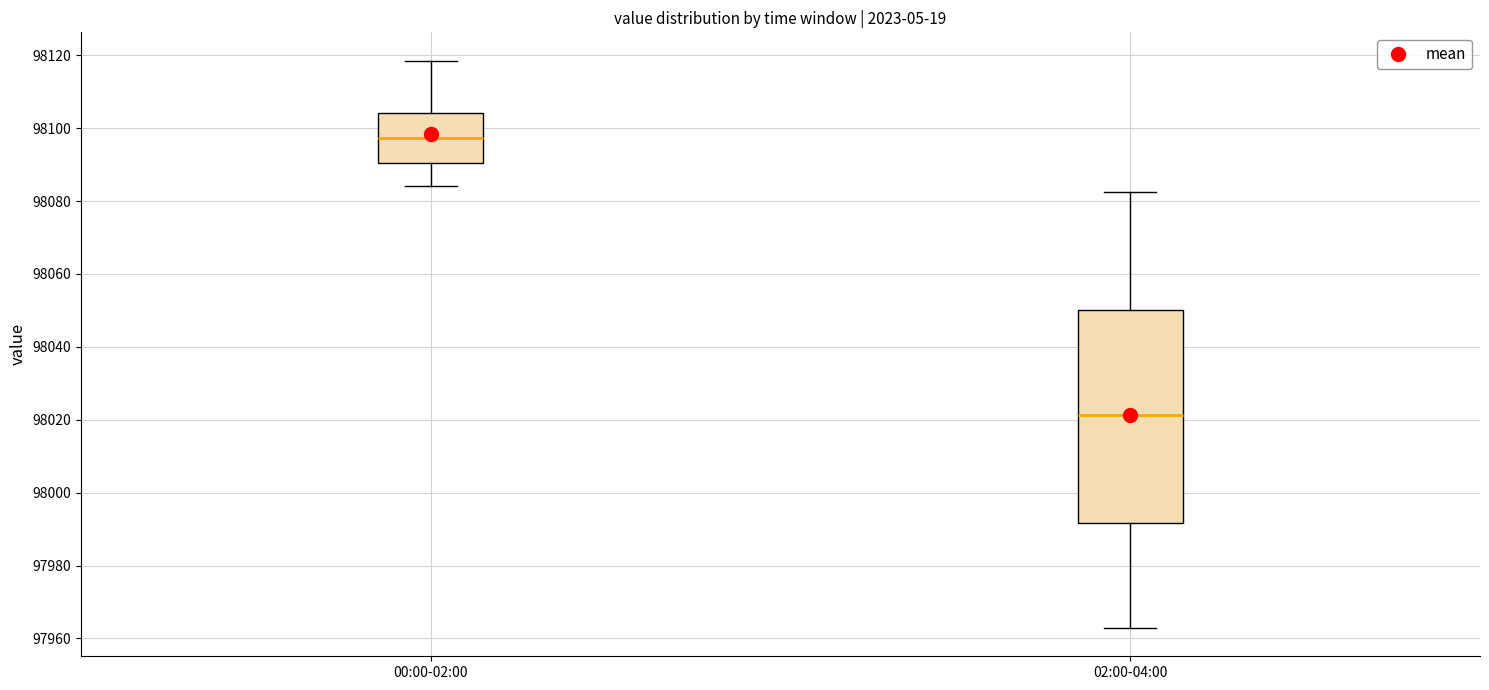

Comparing the boxes themselves (not the whiskers), which one is the tallest?

02:00-04:00